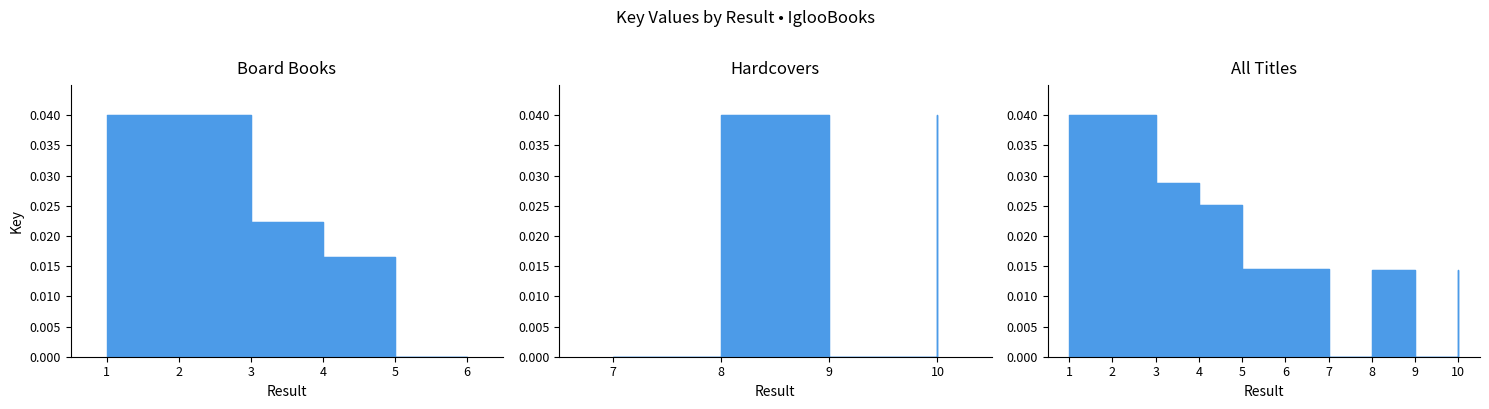

At which category does the data reach its first local valley?

5